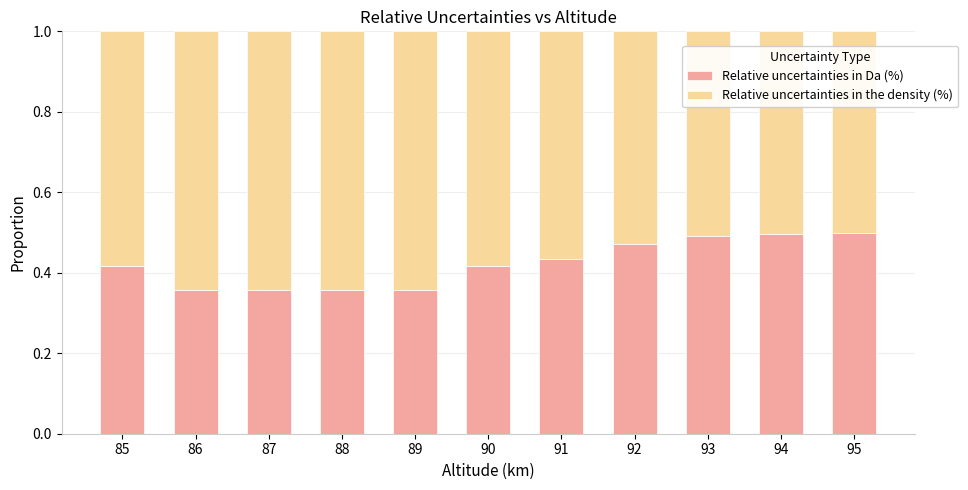

What is the sum of all Relative uncertainties in Da (%) values?

4.7